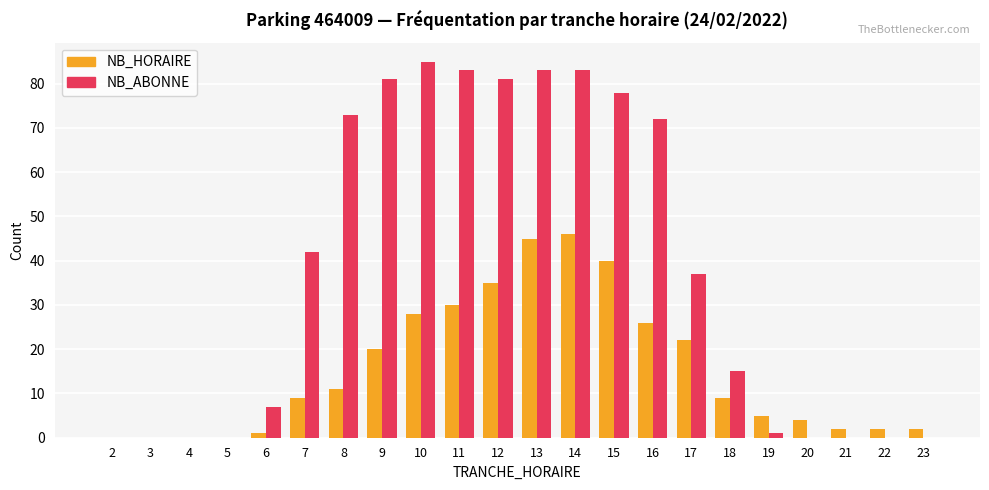

Which series has the widest spread of values?

NB_ABONNE